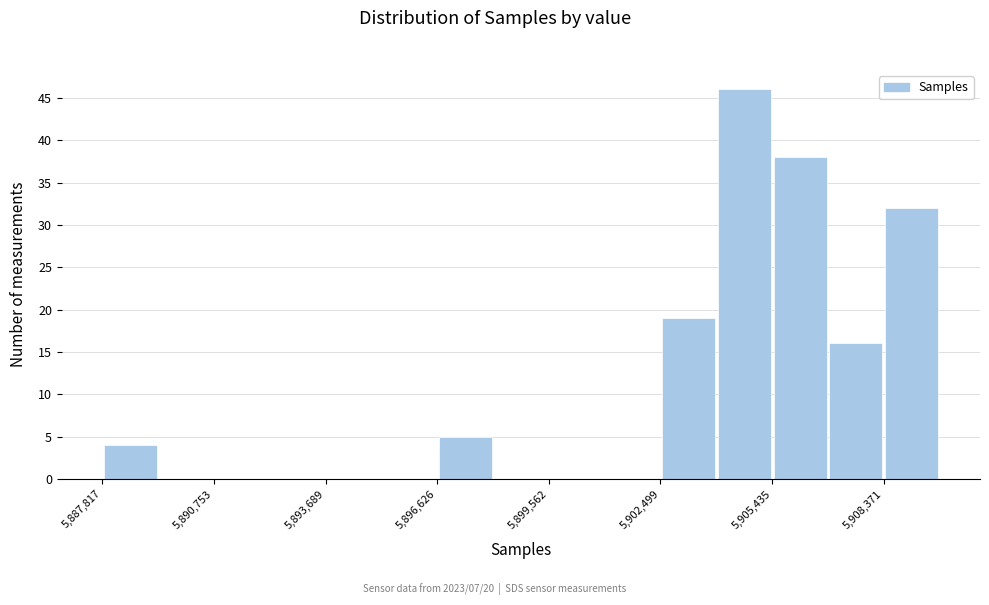

Read against the x-axis, roughly where is the centre of the tallest bar?

5904500